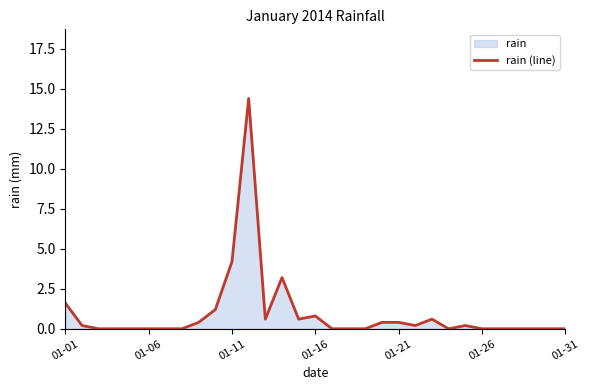

What is the maximum value shown in the chart?

14.4